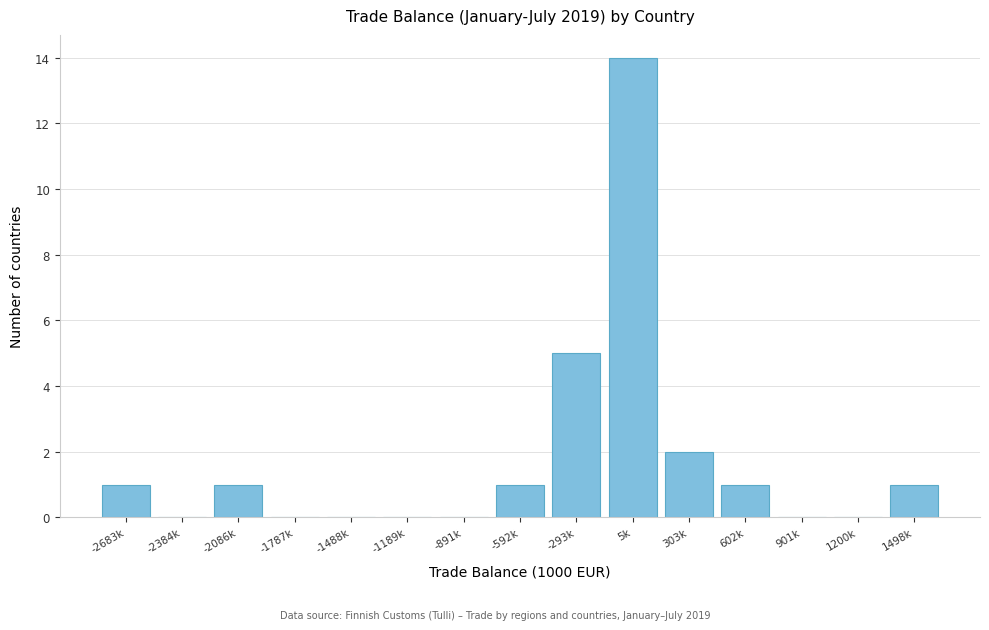

Reading left to right, extract all data points from this chart.

-2683k=1	-2384k=0	-2086k=1	-1787k=0	-1488k=0	-1189k=0	-891k=0	-592k=1	-293k=5	5k=14	303k=2	602k=1	901k=0	1200k=0	1498k=1